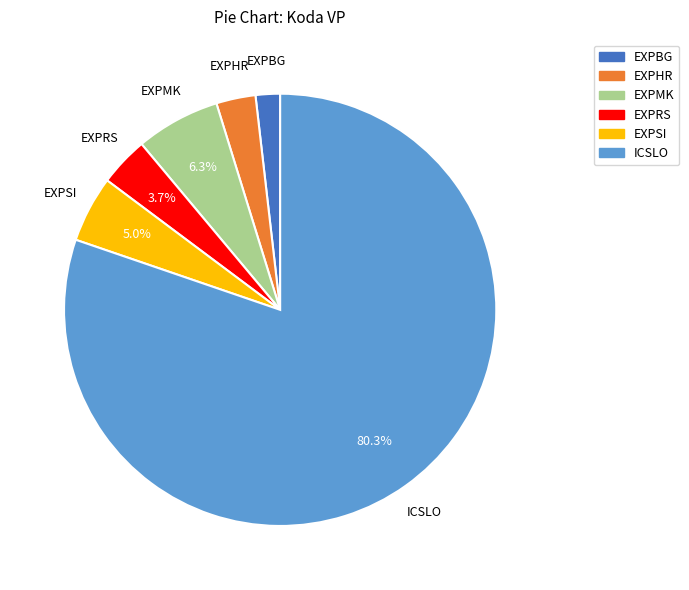

Rank the categories by value from highest to lowest.

ICSLO, EXPMK, EXPSI, EXPRS, EXPHR, EXPBG